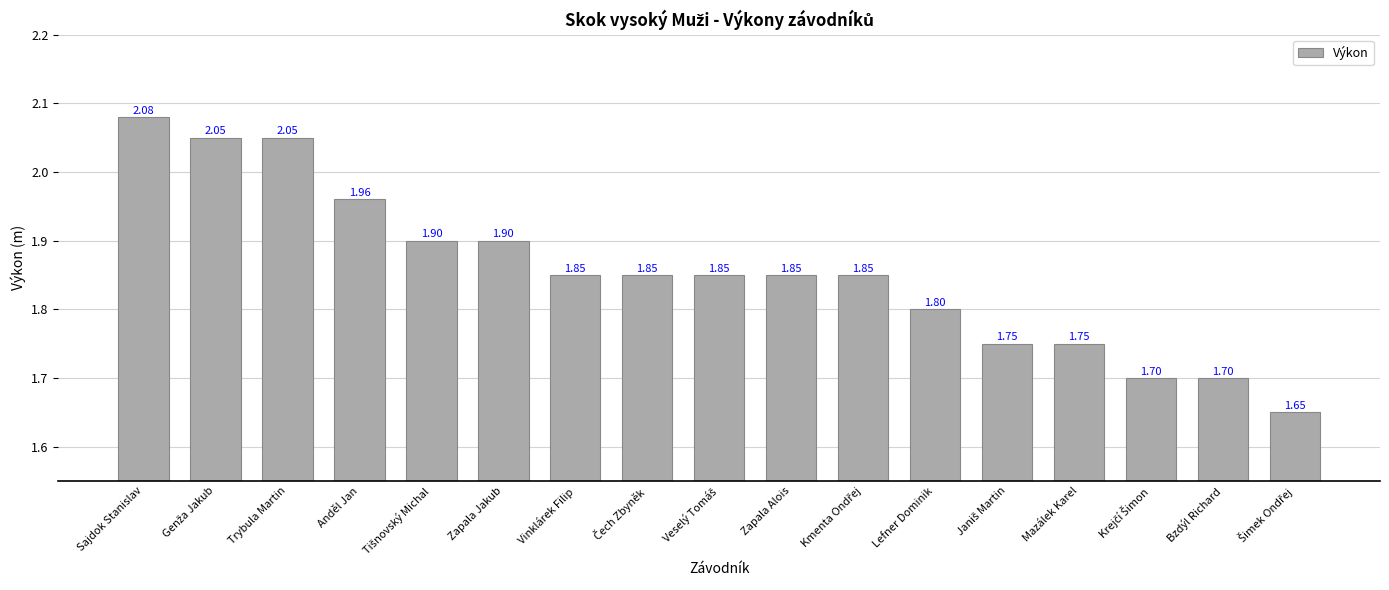

Which label corresponds to the largest value in the chart?

Sajdok Stanislav